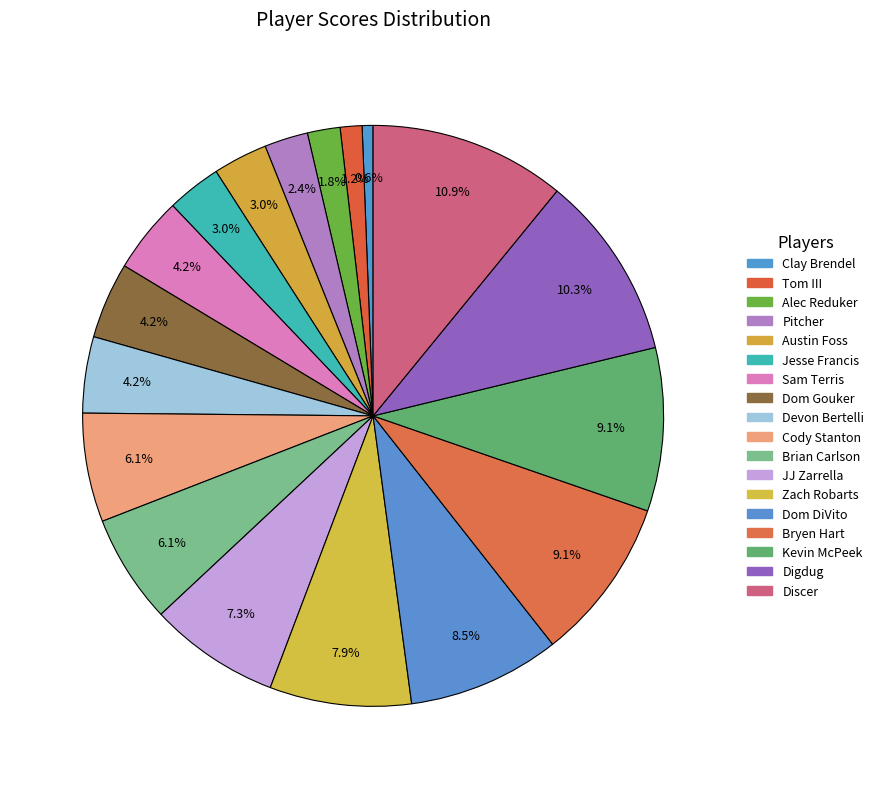

What is the total percentage of Bryen Hart and JJ Zarrella?

16.4%